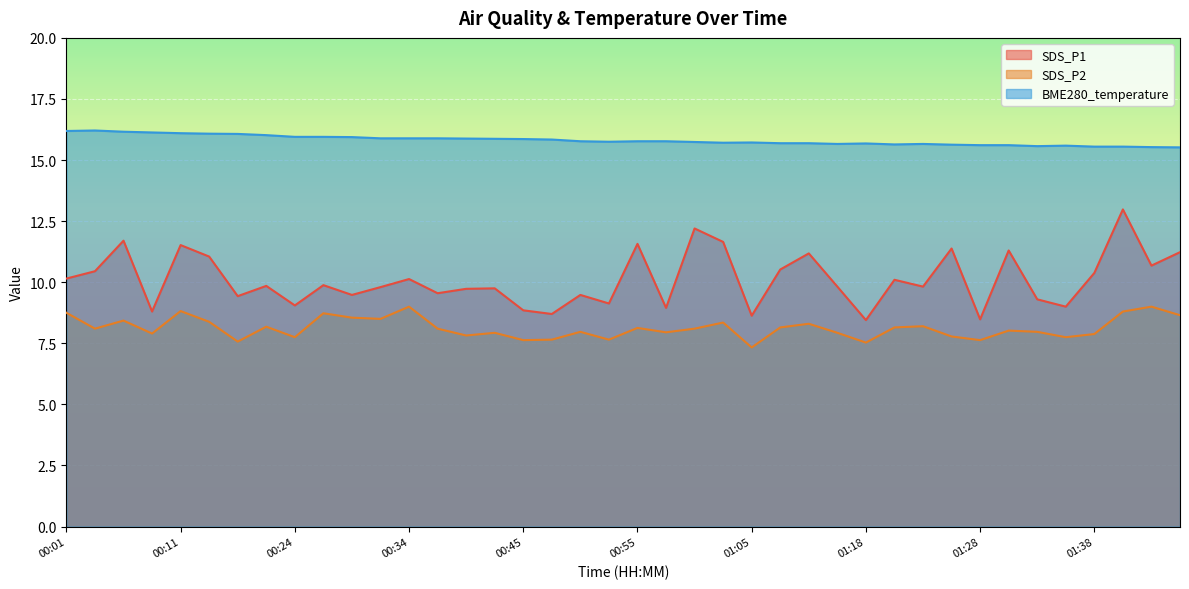

True or false: SDS_P1 and BME280_temperature cross at least once.

False